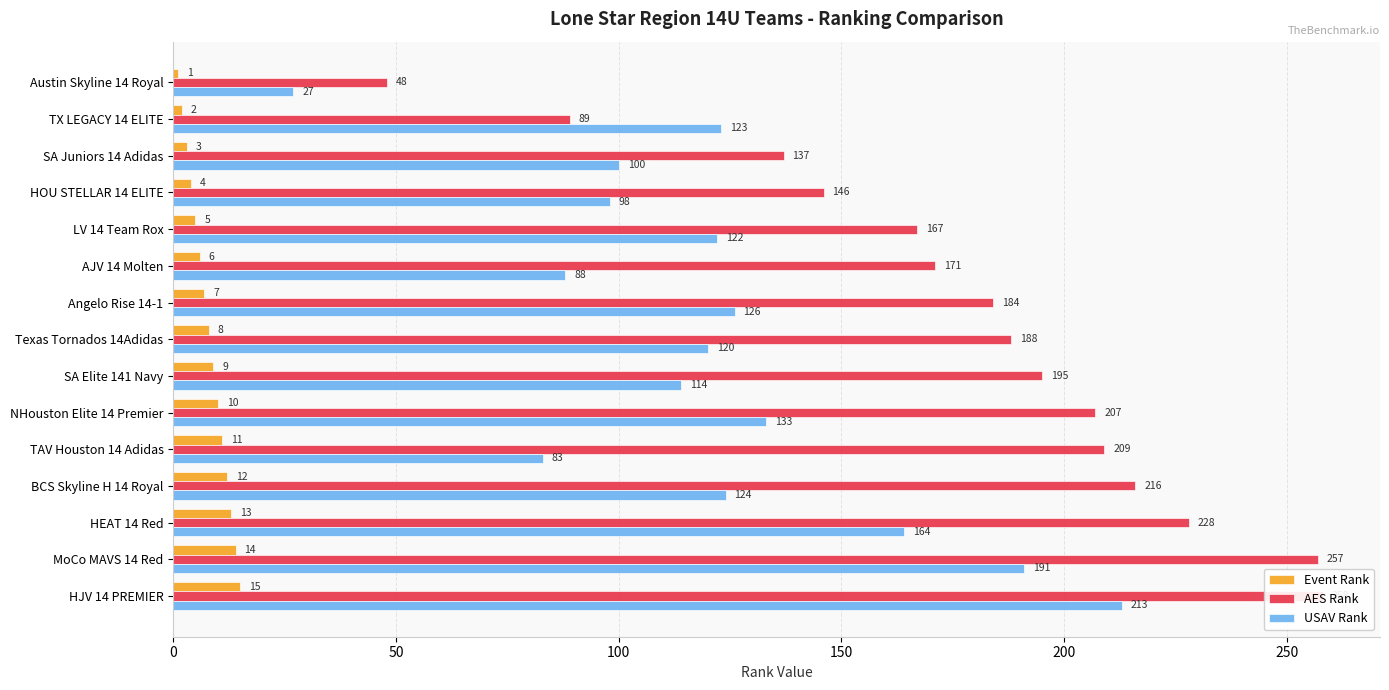

Reading right to left, list all the values displayed in this chart.

Event Rank: 15	14	13	12	11	10	9	8	7	6	5	4	3	2	1
AES Rank: 258	257	228	216	209	207	195	188	184	171	167	146	137	89	48
USAV Rank: 213	191	164	124	83	133	114	120	126	88	122	98	100	123	27